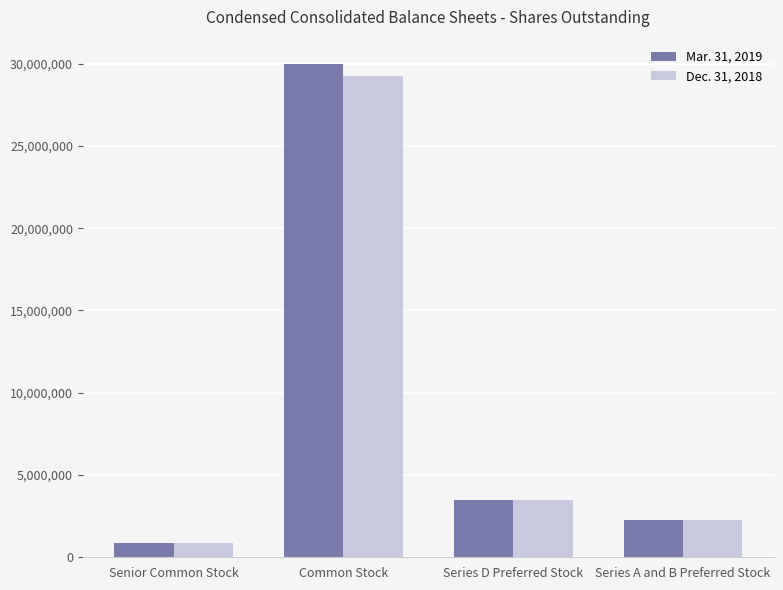

What is the maximum value shown in the chart?

29957594